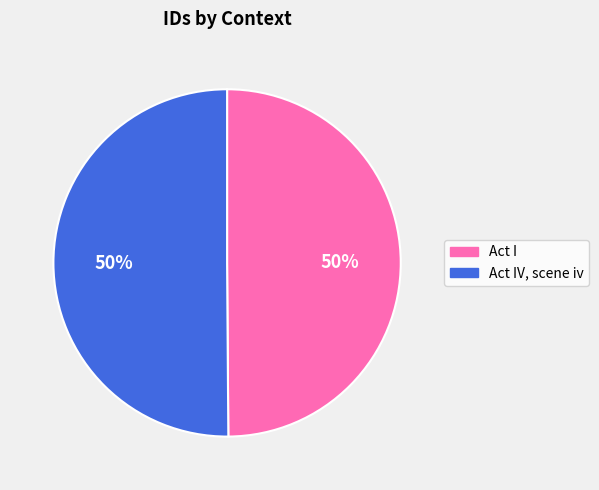

Combined, do Act I and Act IV, scene iv account for over 50%?

Yes